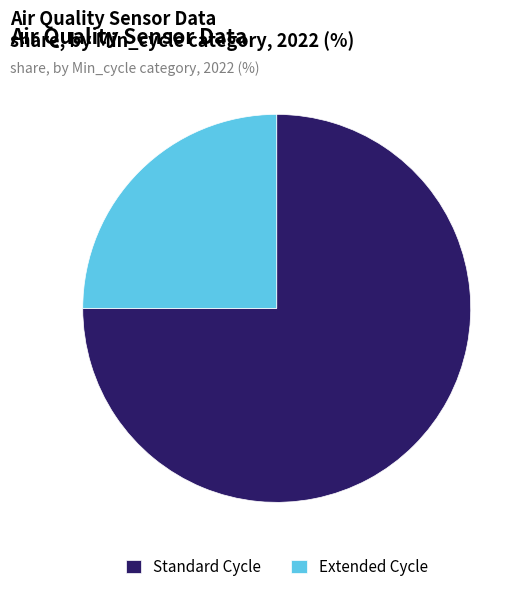

The Standard Cycle slice represents 69% of the pie. True or false?

False